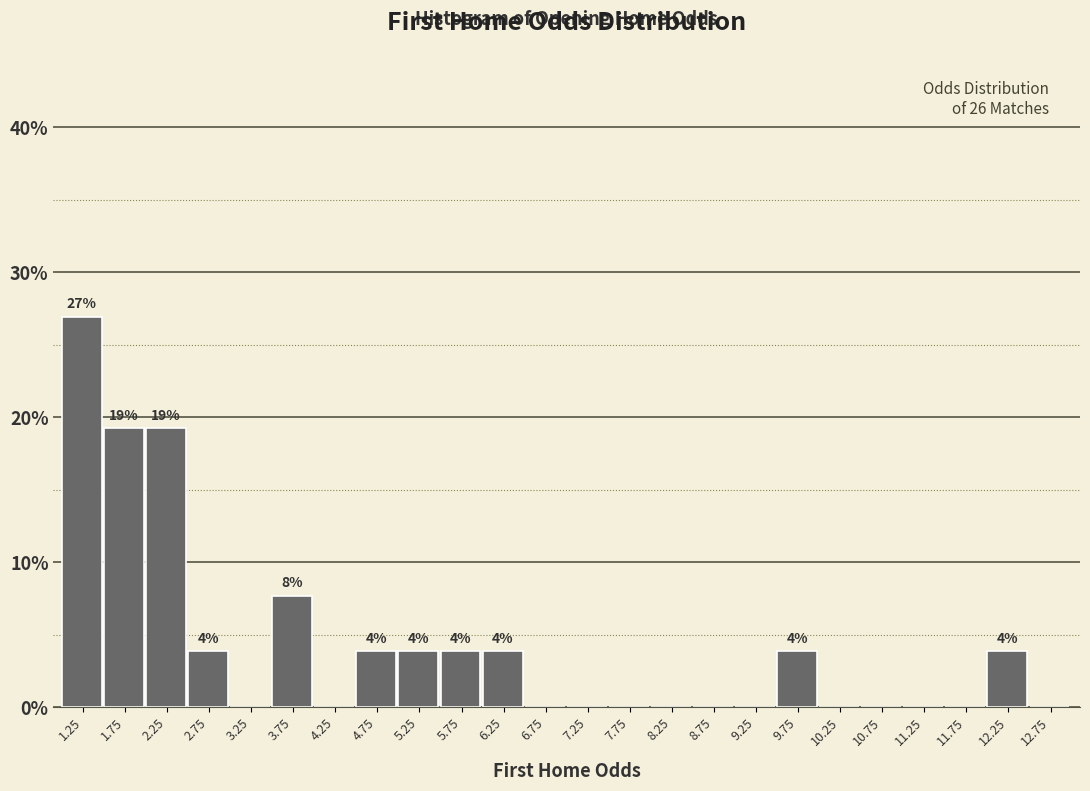

Over which range of the x-axis is the bar tallest?

1.0 to 1.5